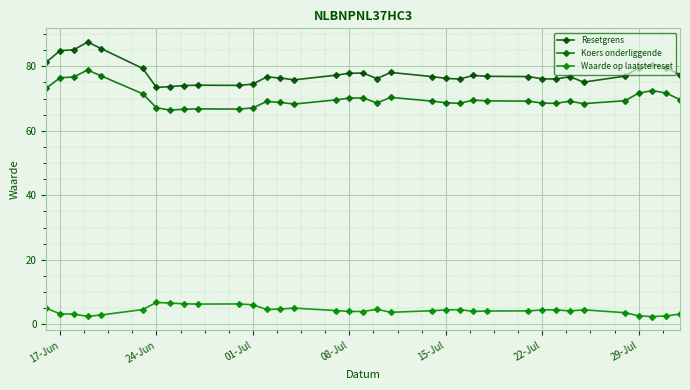

What are all the series names shown in the legend?

Resetgrens, Koers onderliggende, Waarde op laatste reset